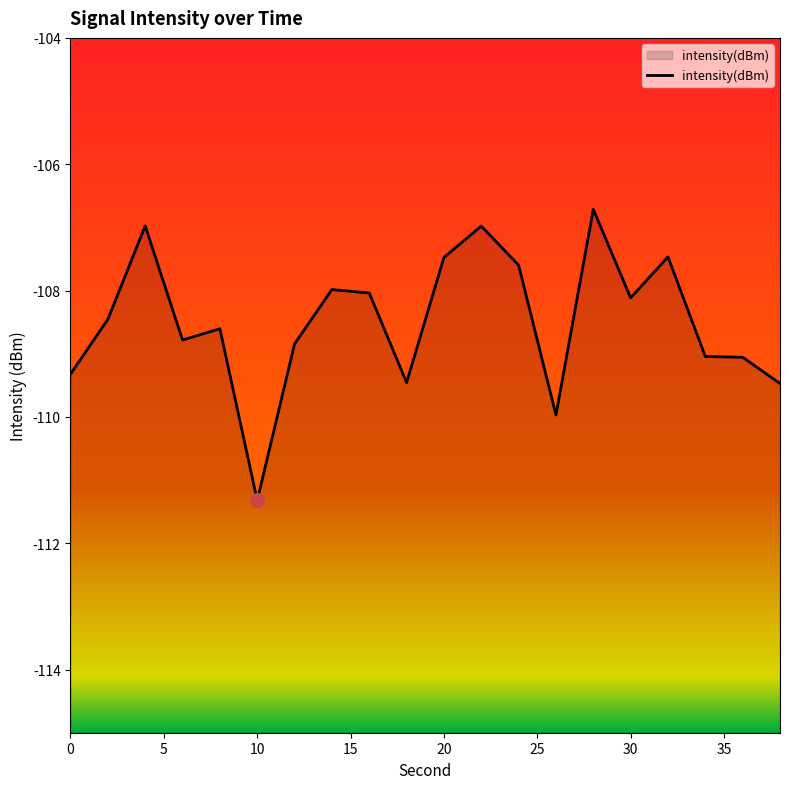

Rank the categories by value from lowest to highest.

10, 26, 38, 18, 0, 36, 34, 12, 6, 8, 2, 30, 16, 14, 24, 20, 32, 22, 4, 28